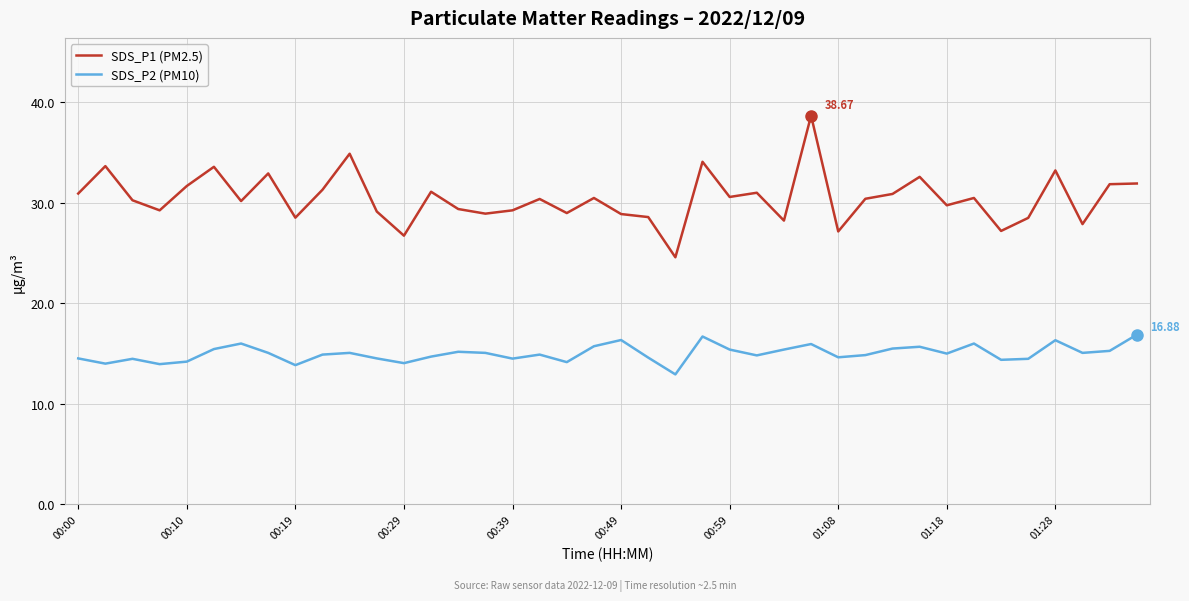

List the series in order of their peak value, lowest first.

SDS_P2 (PM10), SDS_P1 (PM2.5)